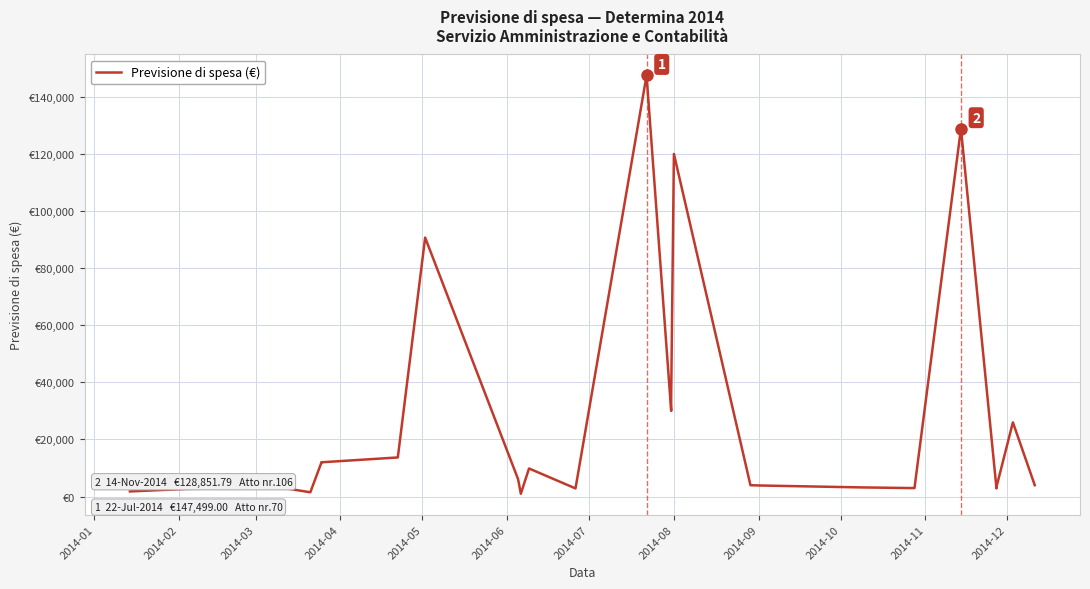

What is the average value?

26742.1